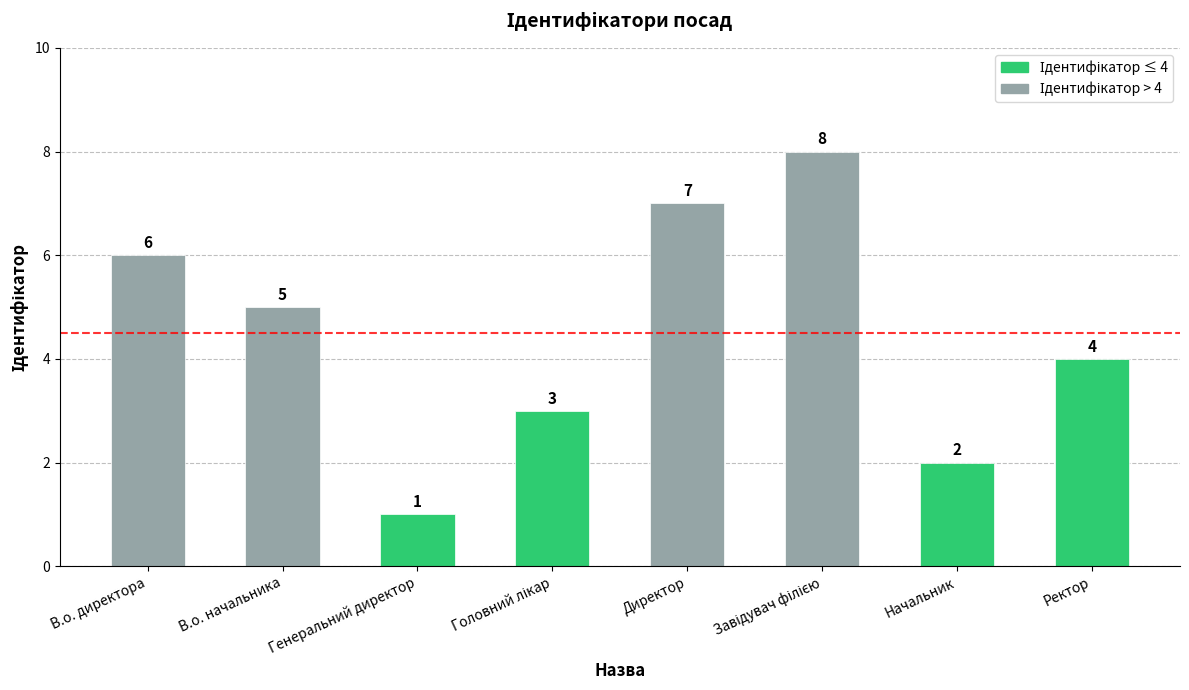

The chart shows a value of 1 at Ректор. True or false?

False